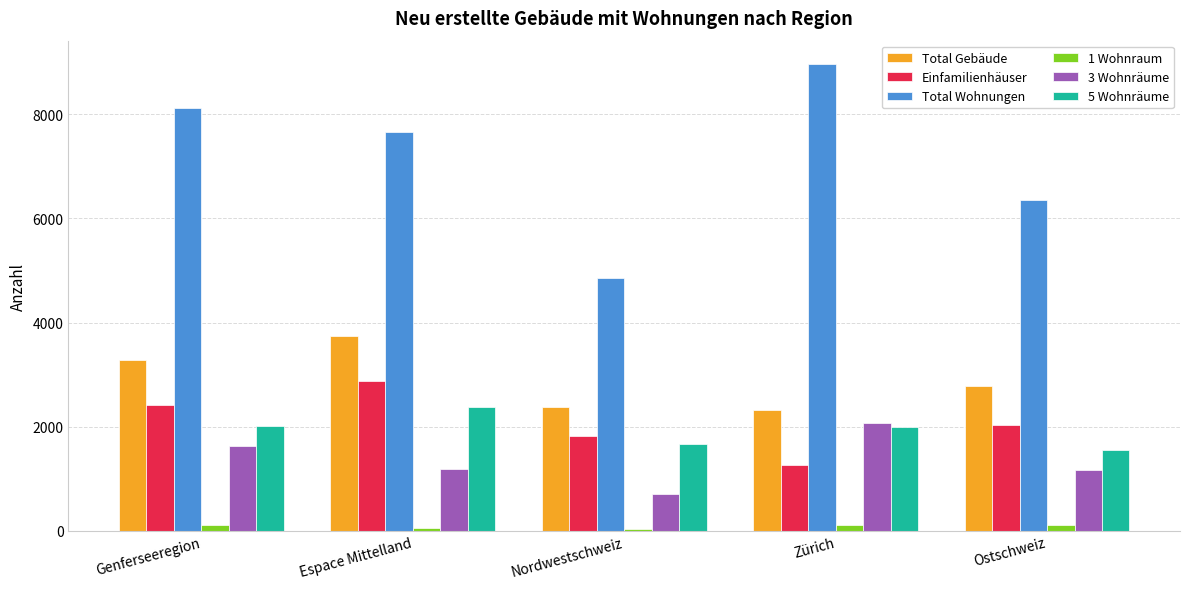

What is the lowest value of the 5 Wohnräume series?

1554